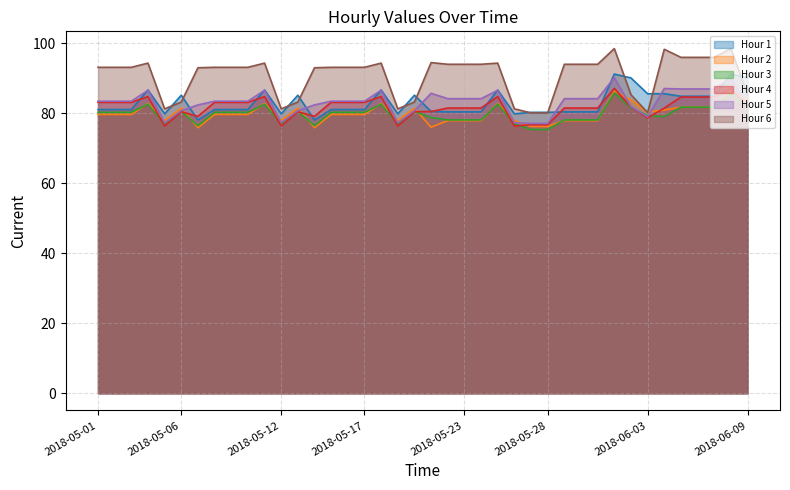

At 2018-05-22, list the series in order from smallest to largest.

Hour 2, Hour 3, Hour 1, Hour 4, Hour 5, Hour 6